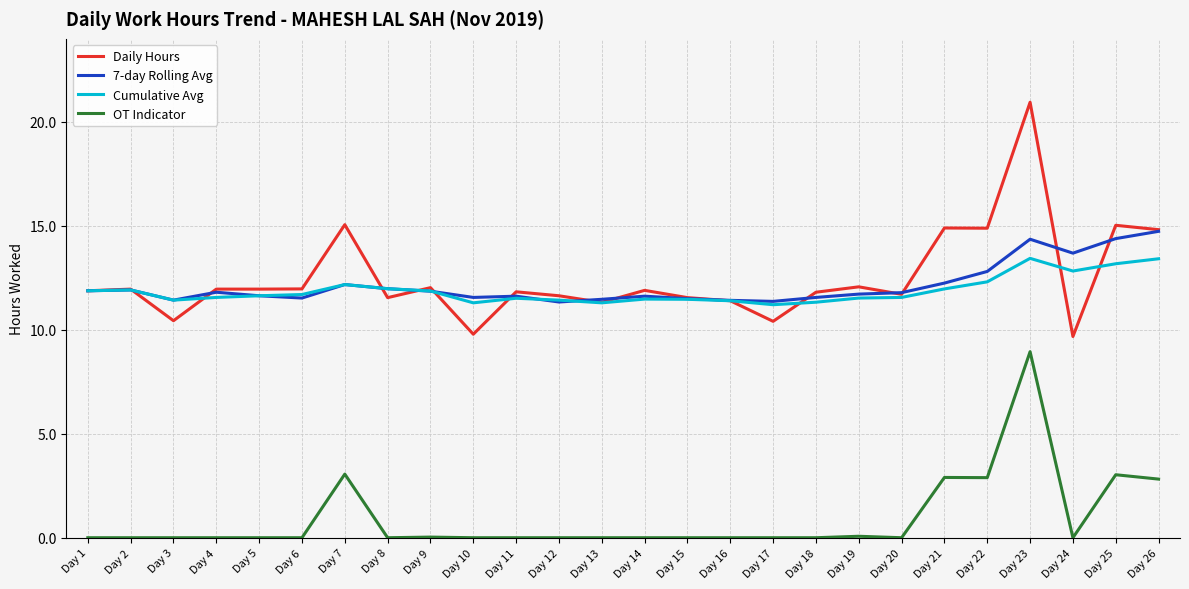

What is the difference between the 7-day Rolling Avg values at Day 18 and Day 16?

0.1